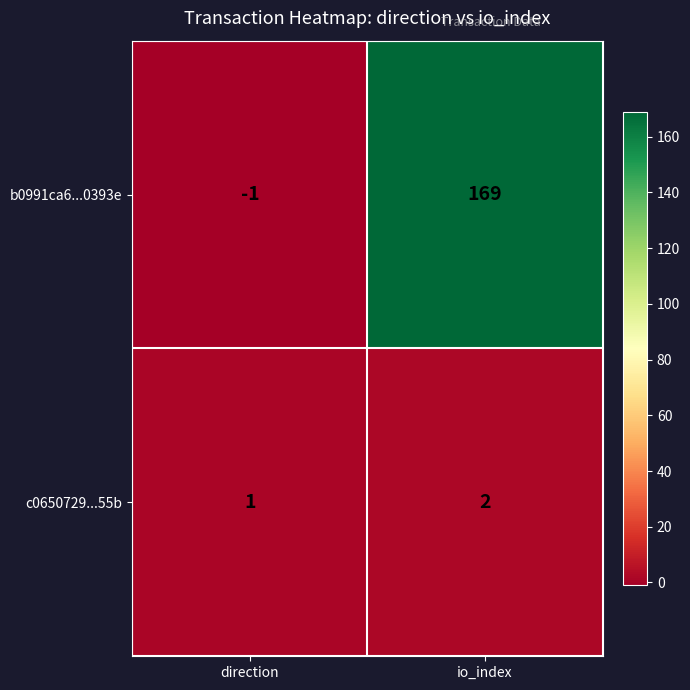

At which label is c0650729...55b closest to 1?

direction